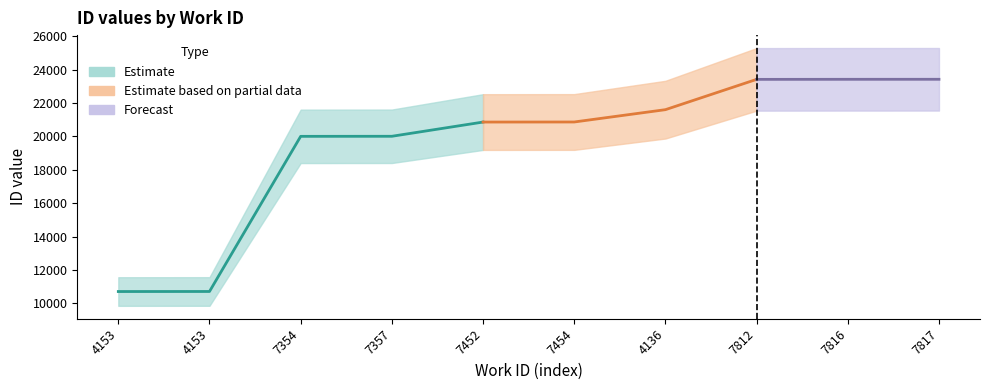

What is the maximum value shown in the chart?

23426